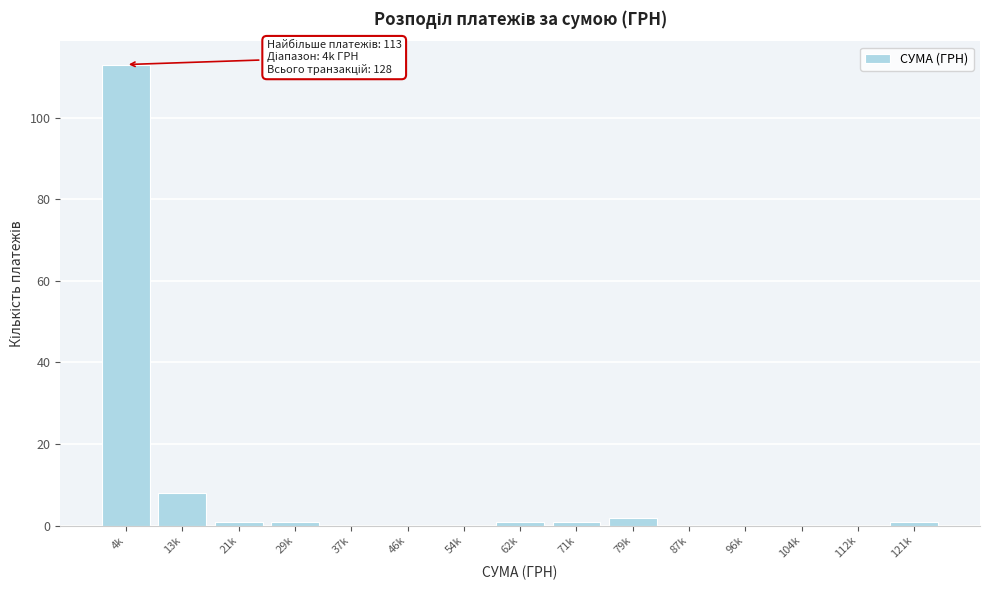

Reading left to right, transcribe all the data shown in this chart.

4k=113	13k=8	21k=1	29k=1	37k=0	46k=0	54k=0	62k=1	71k=1	79k=2	87k=0	96k=0	104k=0	112k=0	121k=1